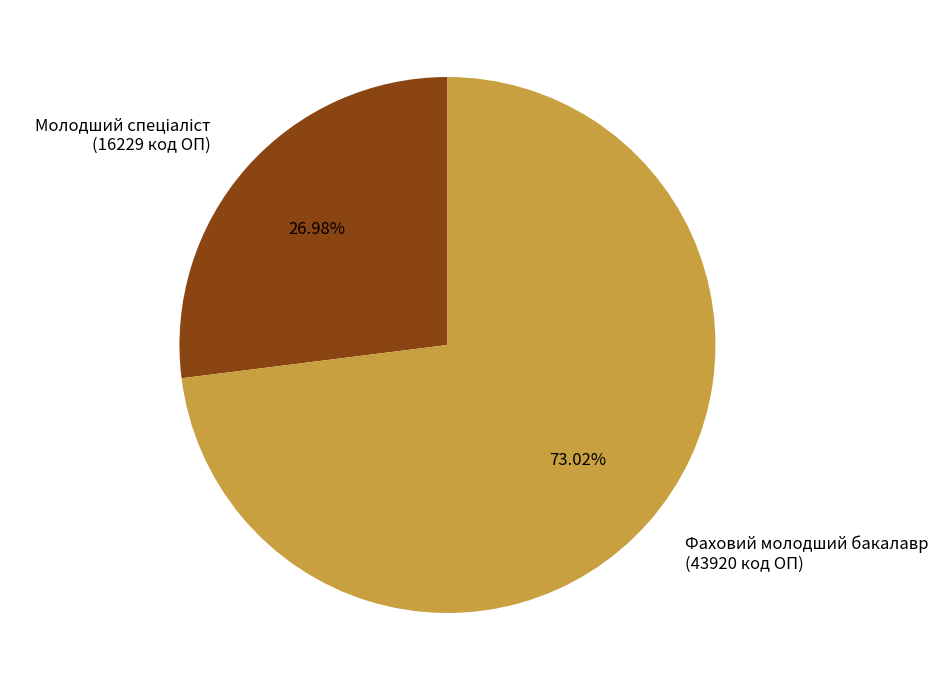

Which category accounts for the majority?

Фаховий молодший бакалавр